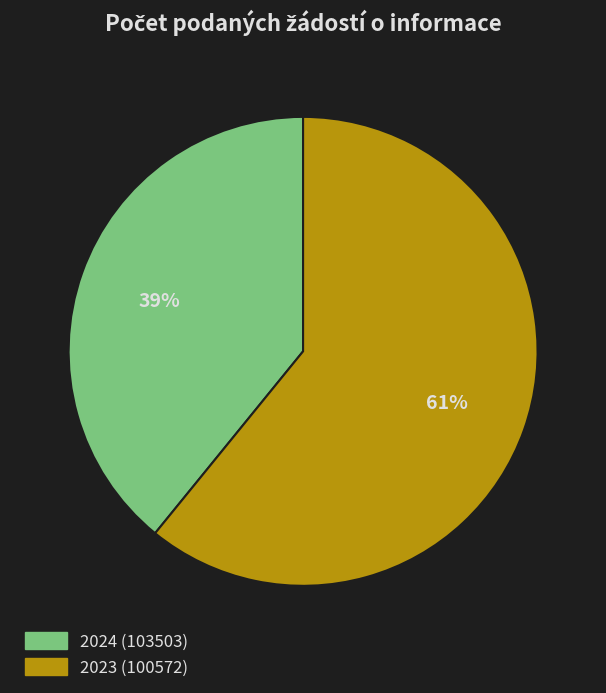

Between 2023 (100572) and 2024 (103503), which is larger?

2023 (100572)